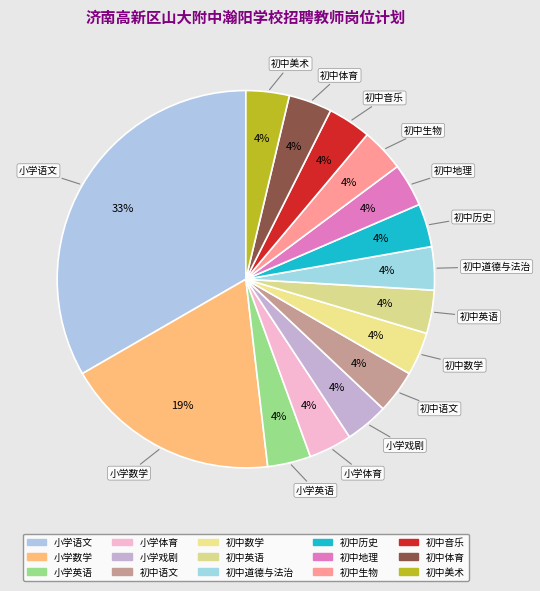

How many segments does this pie chart have?

15